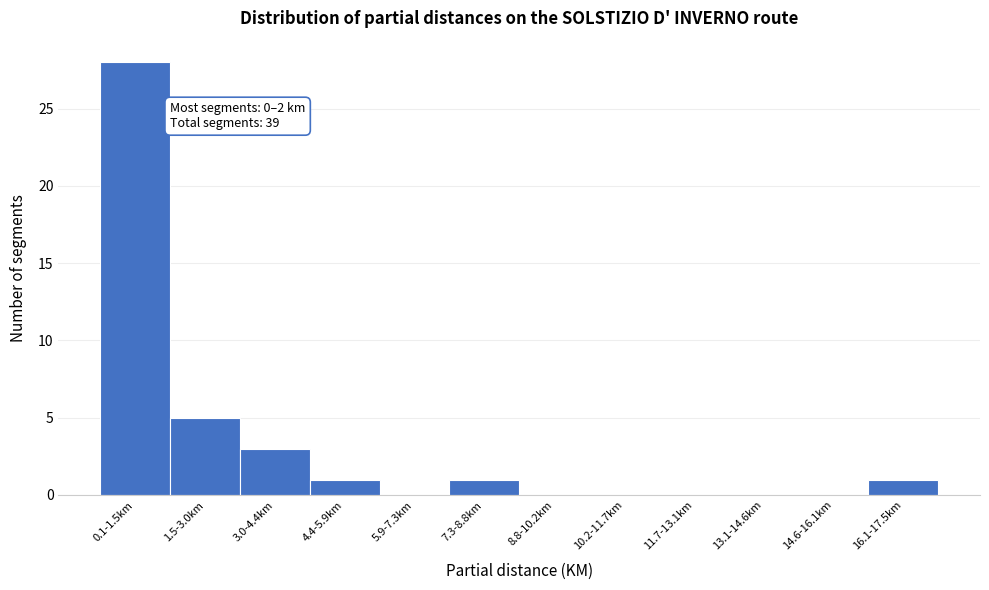

Reading left to right, transcribe all the data shown in this chart.

0.1-1.5km=28	1.5-3.0km=5	3.0-4.4km=3	4.4-5.9km=1	5.9-7.3km=0	7.3-8.8km=1	8.8-10.2km=0	10.2-11.7km=0	11.7-13.1km=0	13.1-14.6km=0	14.6-16.1km=0	16.1-17.5km=1